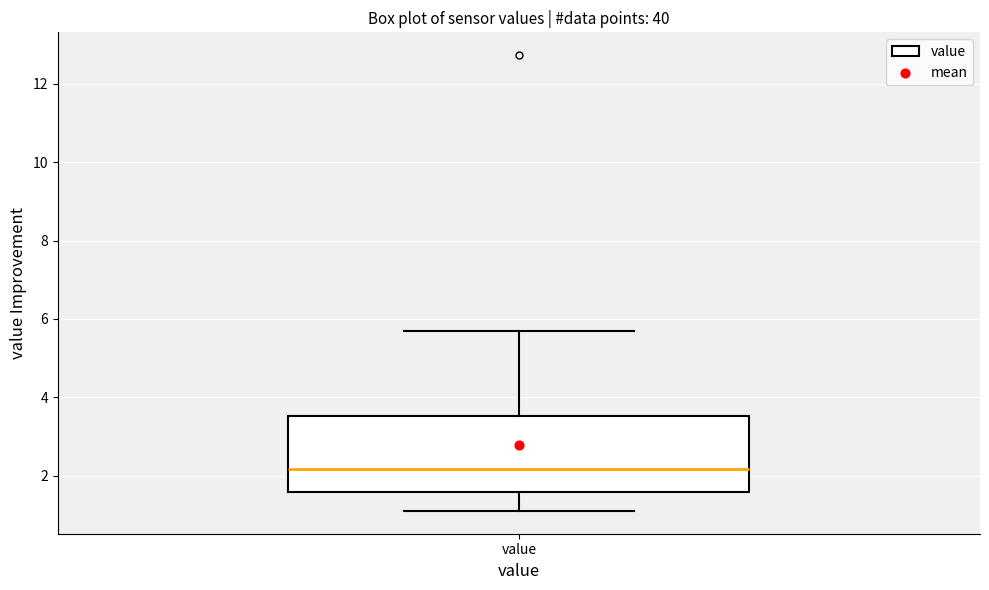

Read this box plot against the y-axis: the position of the median line, the range covered by the box, and the ends of both whiskers. The values are not printed on the chart, so give them approximately, as read against the axis.

median 2.2, box 1.6 to 3.6, whiskers 1.2 to 5.8